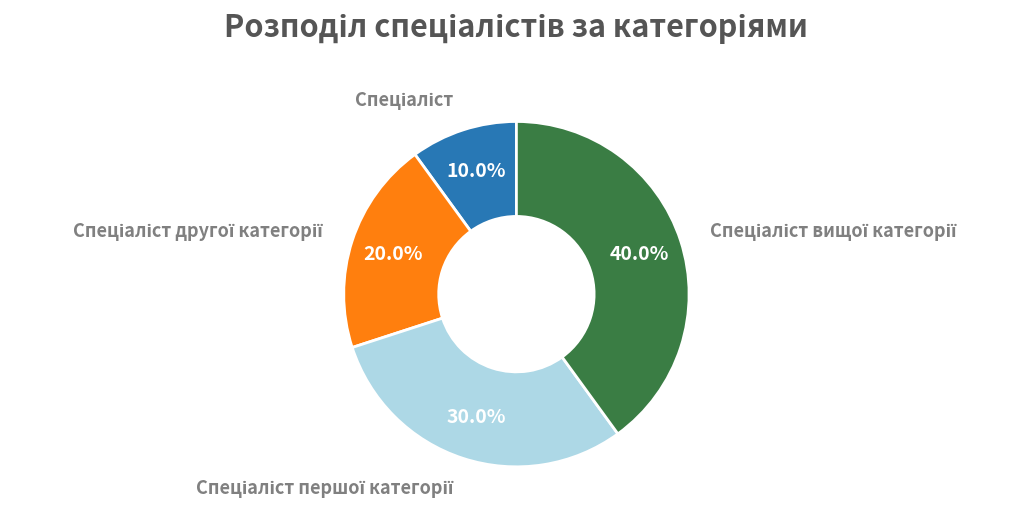

Does any single category account for the majority?

No